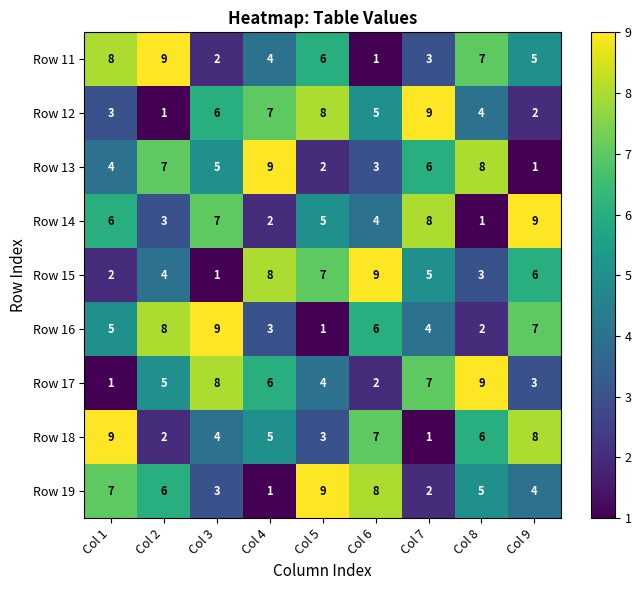

List the labels in order of Row 18 value, smallest first.

Col 7, Col 2, Col 5, Col 3, Col 4, Col 8, Col 6, Col 9, Col 1